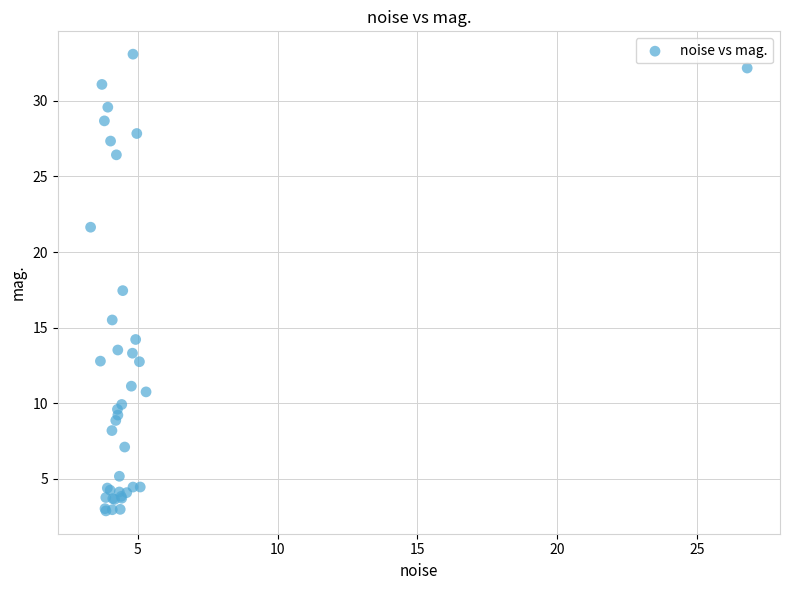

What Y value in the scatter plot is closest to 17?

17.4